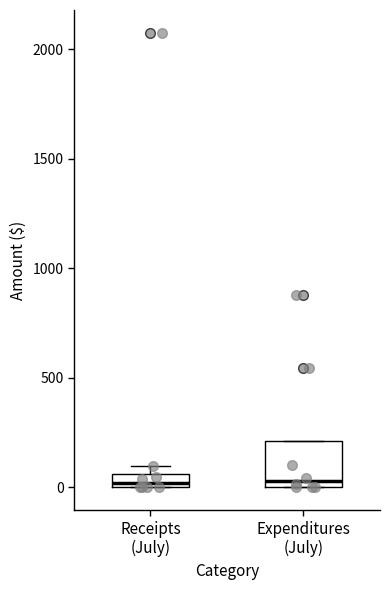

Where is the upper edge of the box for Receipts (July) on the y-axis? The values are not printed on the chart, so give them approximately, as read against the axis.

50